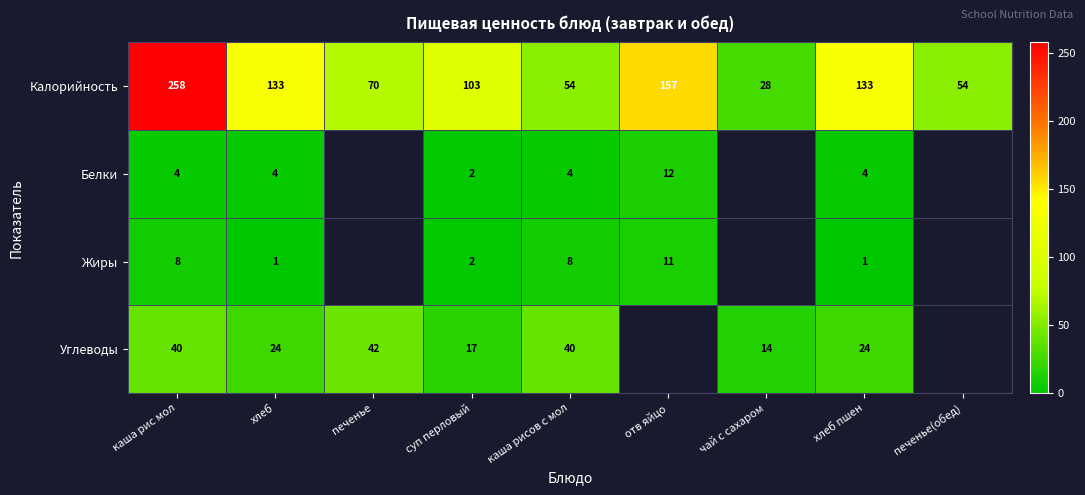

The value of Калорийность at отв яйцо is 157. True or false?

True